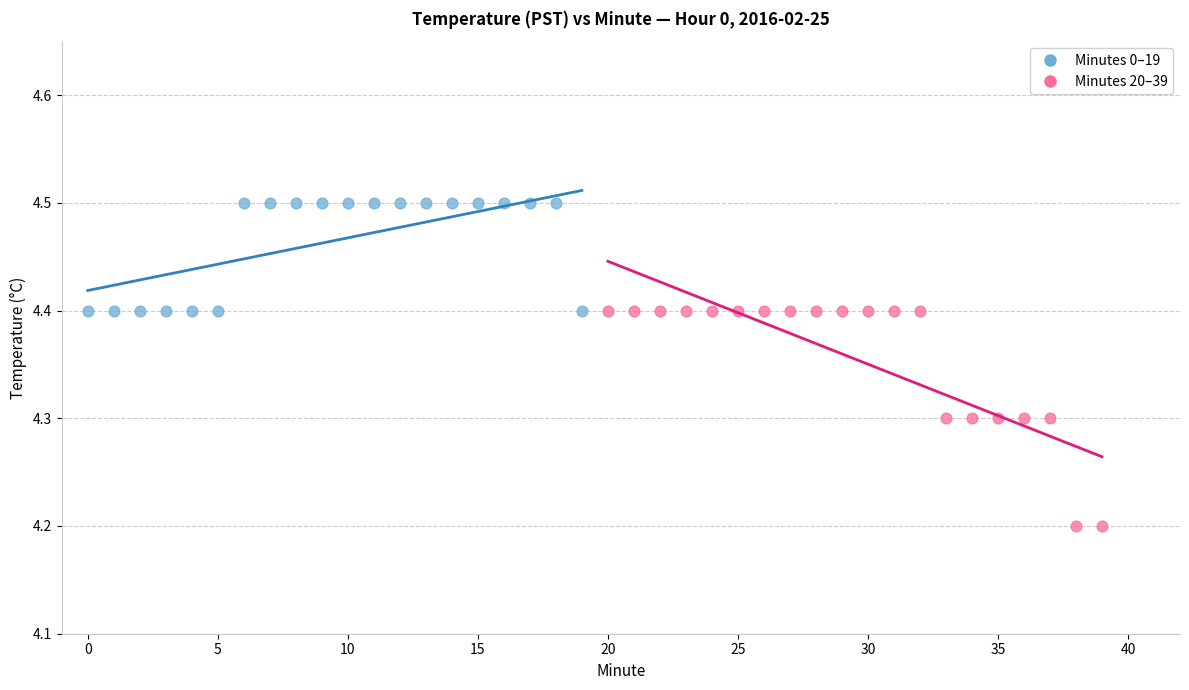

Which series has the widest spread of Y values?

Minutes 20–39